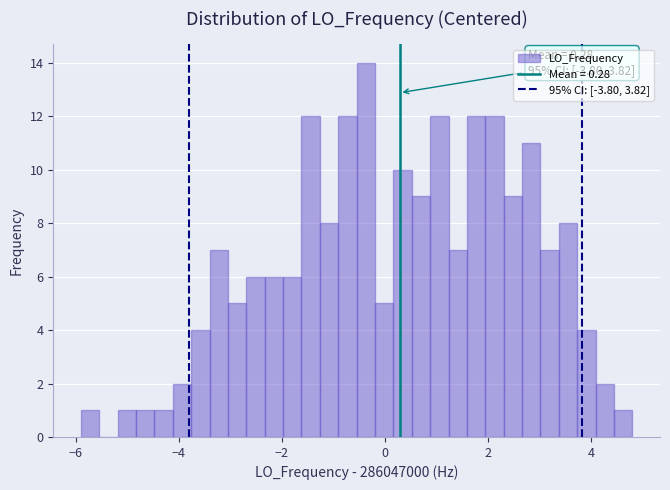

Read against the x-axis, roughly where is the centre of the tallest bar?

-0.4